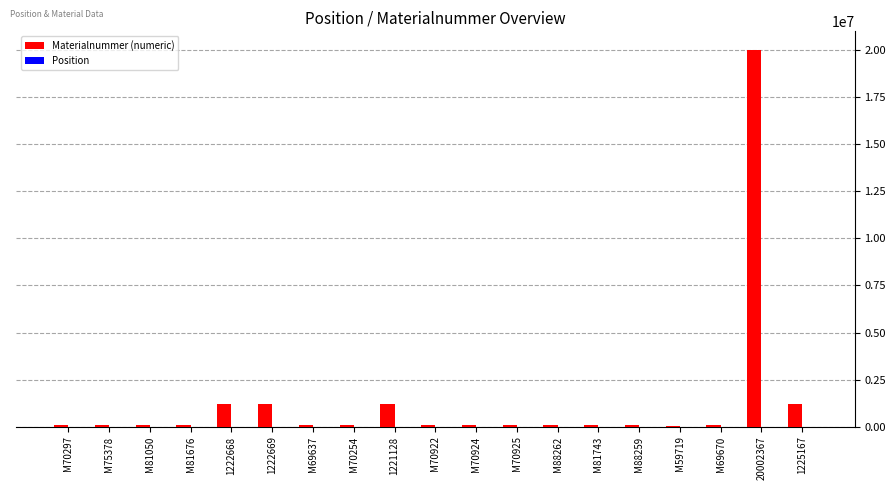

Which series has the largest total across all categories?

Materialnummer (numeric)